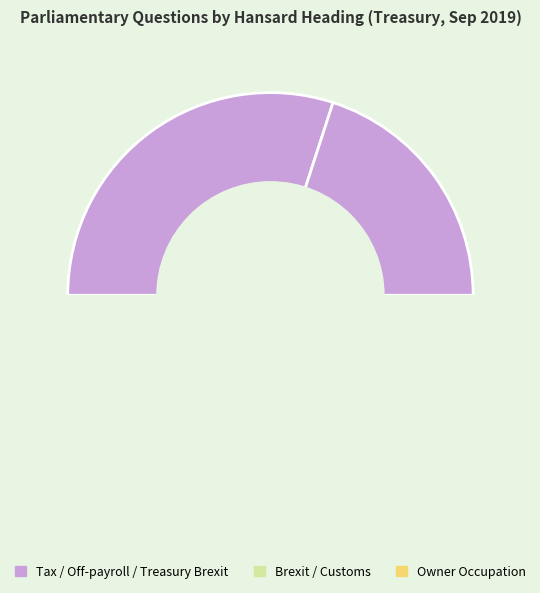

Is there any slice that represents more than half of the pie?

No